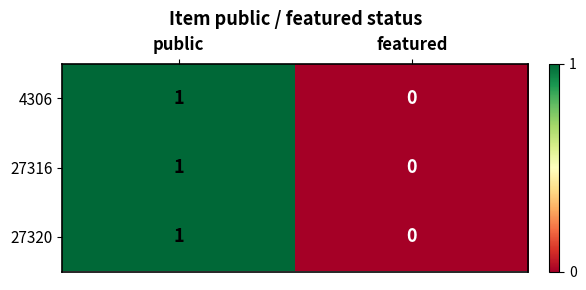

Count the number of data series in this chart.

3